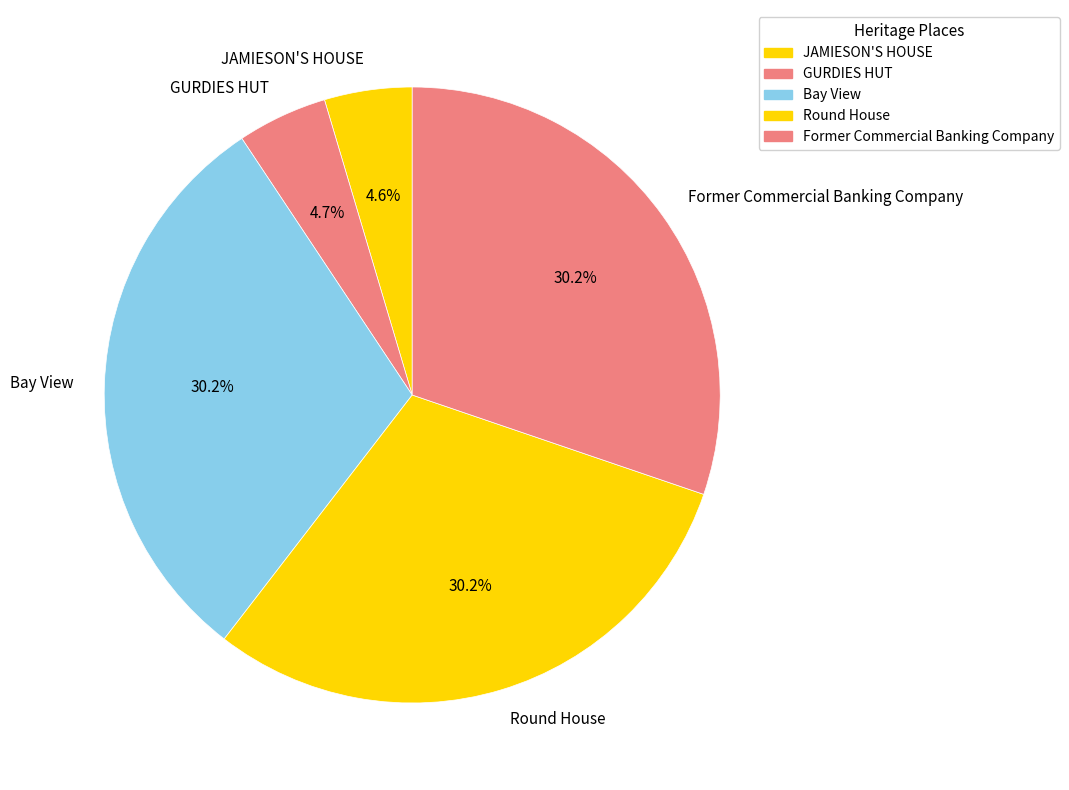

The JAMIESON'S HOUSE slice represents 5% of the pie. True or false?

True